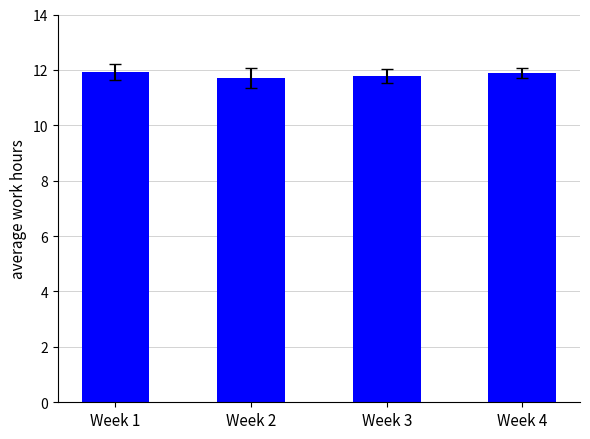

The value at Week 3 is 18.4. True or false?

False